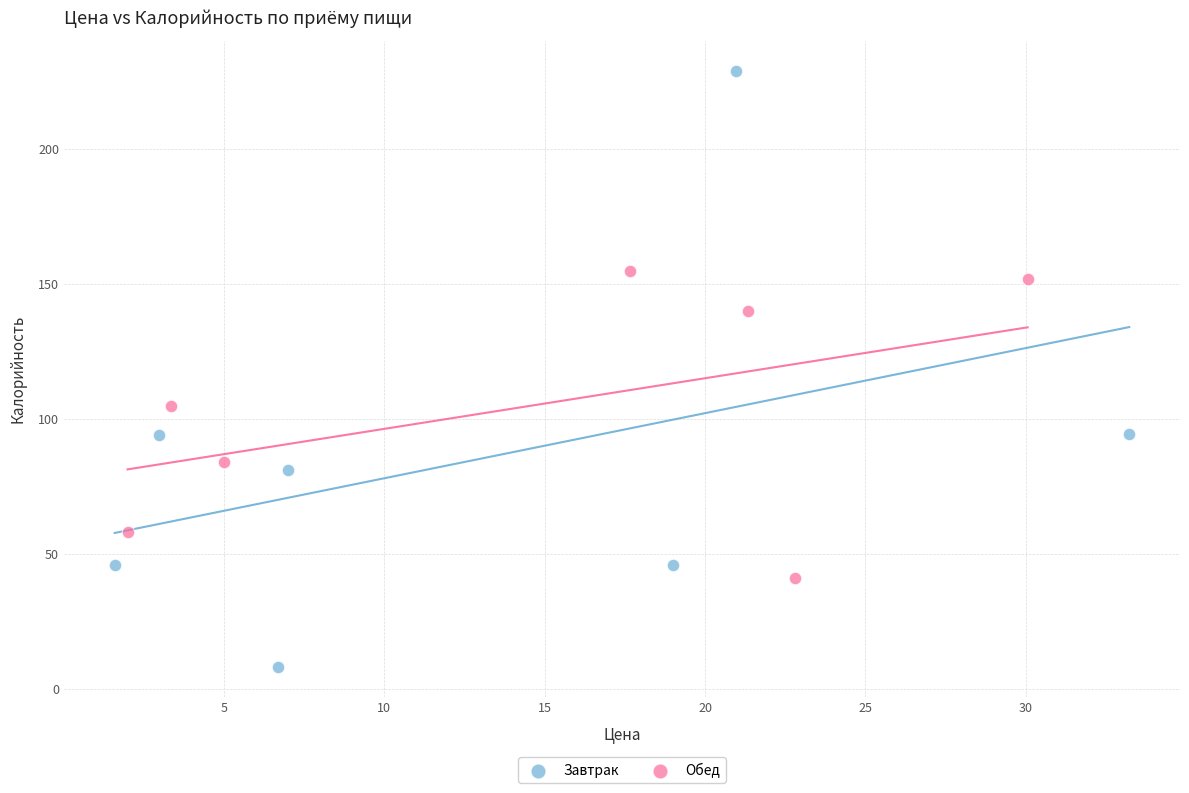

Which series reaches the maximum Y coordinate?

Завтрак